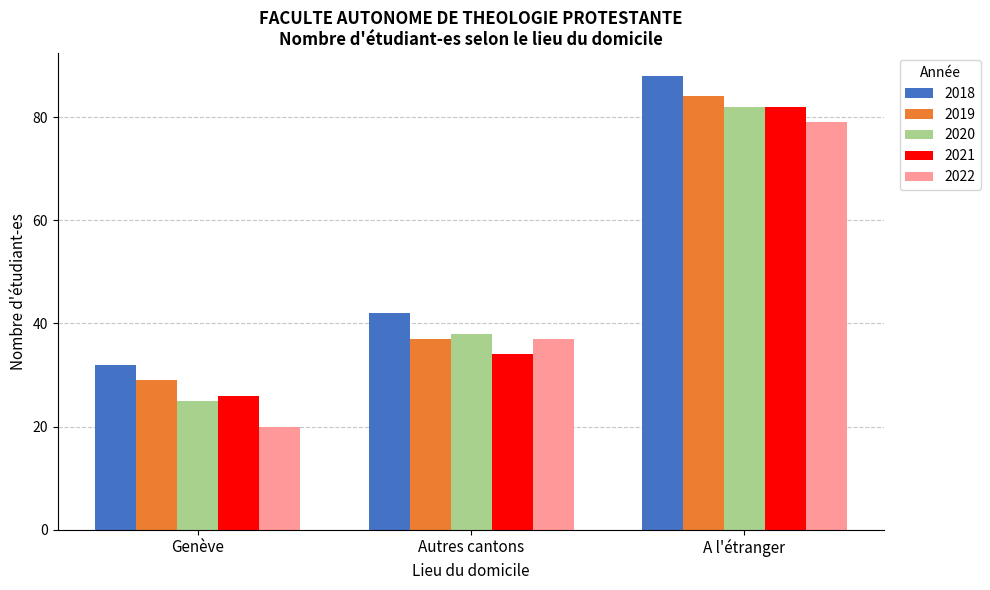

Rank the categories by 2021 value from highest to lowest.

A l'étranger, Autres cantons, Genève